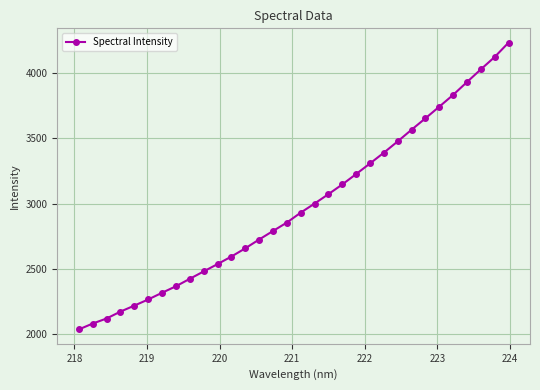

What is the difference between the maximum and second lowest values?

2150.2